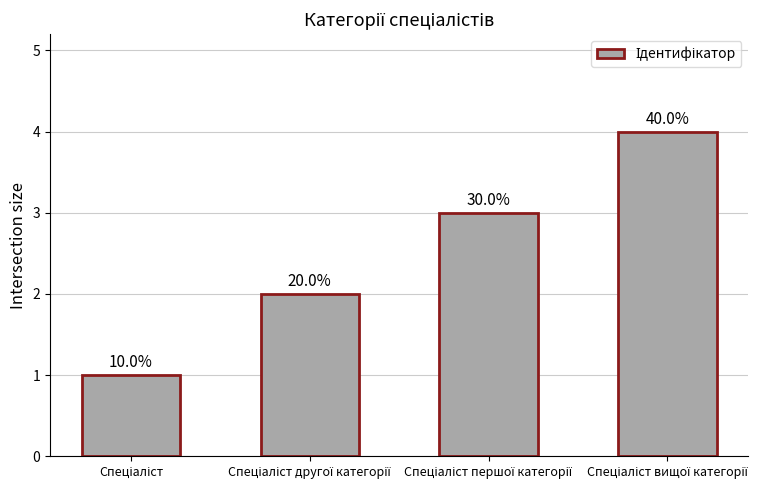

Reading left to right, what are all the values shown in this chart?

Спеціаліст=1	Спеціаліст другої категорії=2	Спеціаліст першої категорії=3	Спеціаліст вищої категорії=4